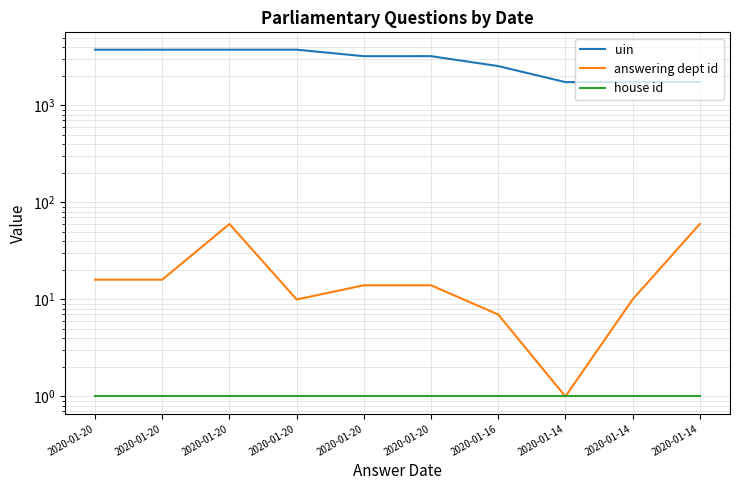

What is the value of the answering dept id point at the 4th from the left?

16